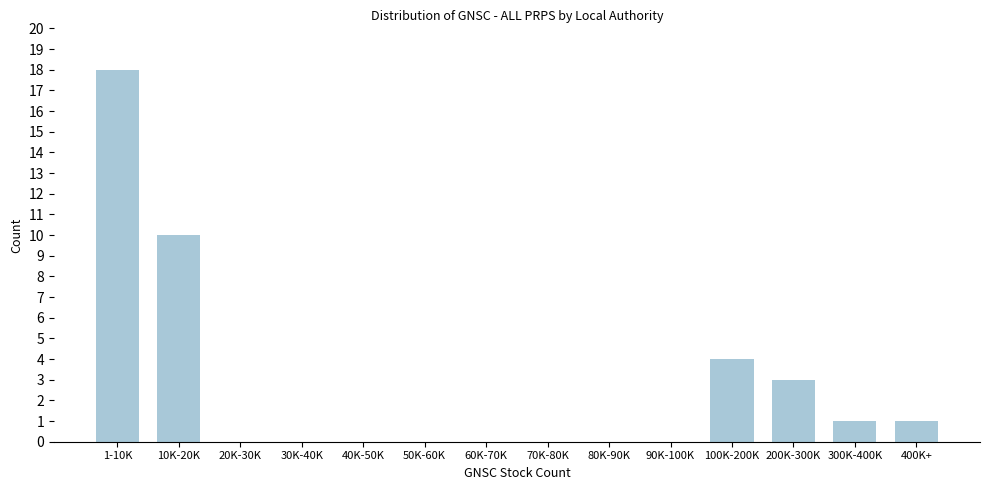

Reading left to right, list all the values displayed in this chart.

1-10K=18	10K-20K=10	20K-30K=0	30K-40K=0	40K-50K=0	50K-60K=0	60K-70K=0	70K-80K=0	80K-90K=0	90K-100K=0	100K-200K=4	200K-300K=3	300K-400K=1	400K+=1